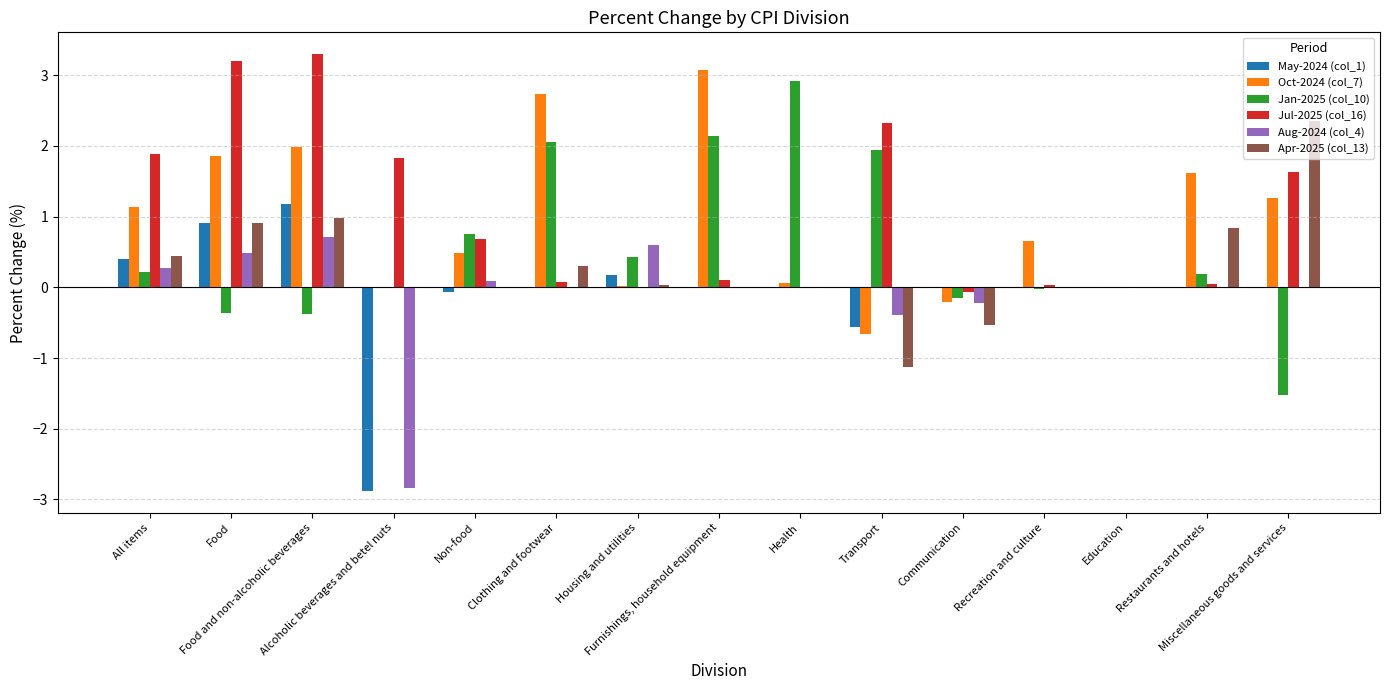

What is the maximum value for Apr-2025 (col_13)?

2.3